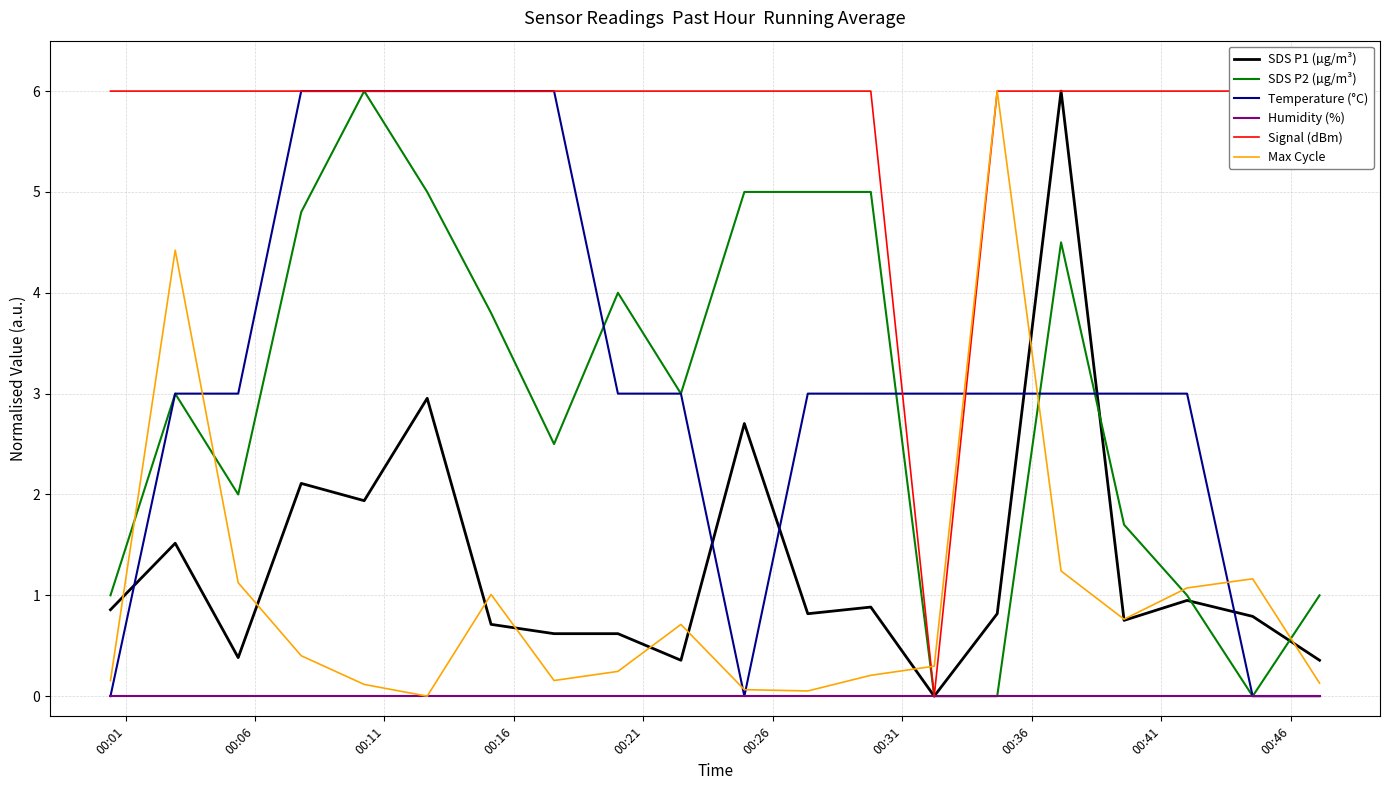

What is the highest value of the Temperature (°C) series?

6.0